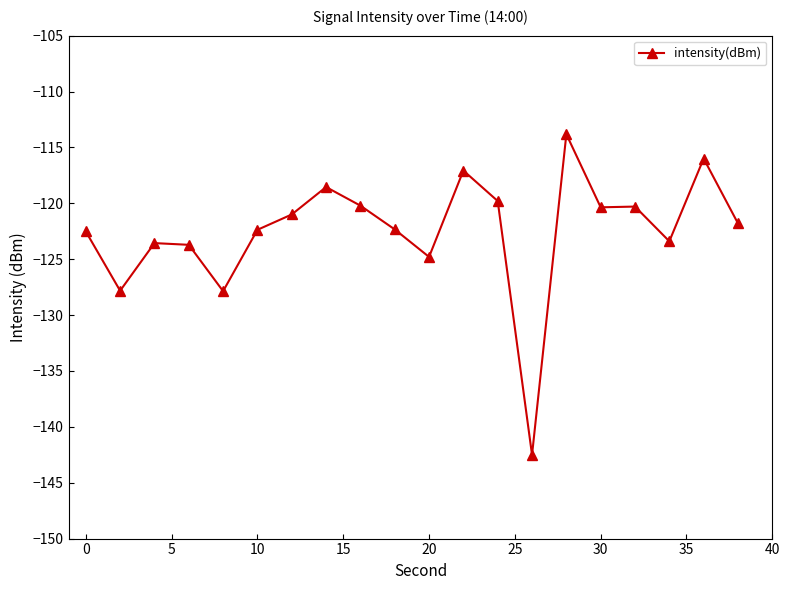

What is the value of the 15th point from the left?

-113.8